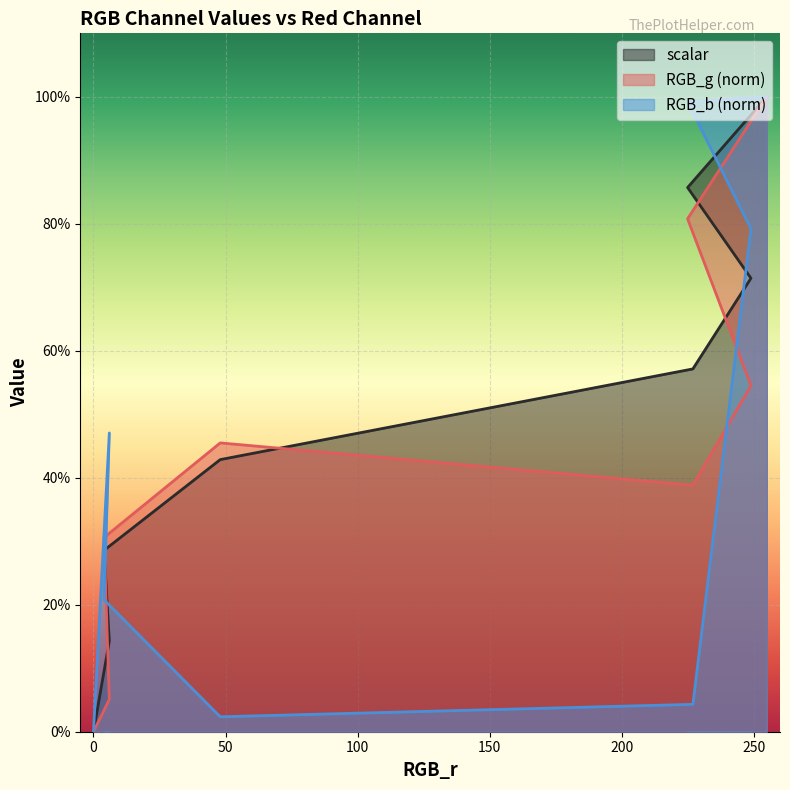

Where do RGB_b and RGB_g first cross each other?

6 and 4